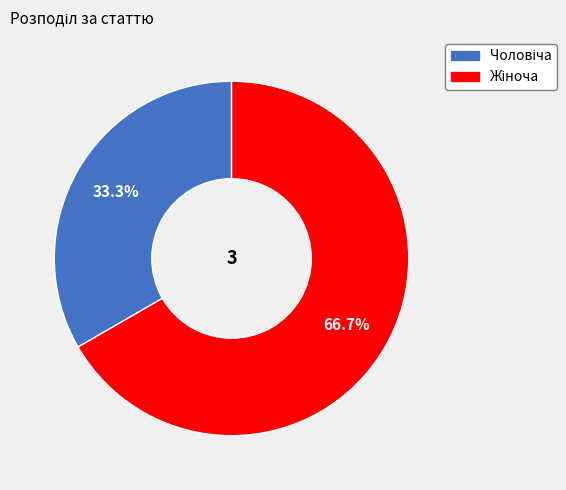

Count the number of slices in the pie.

2